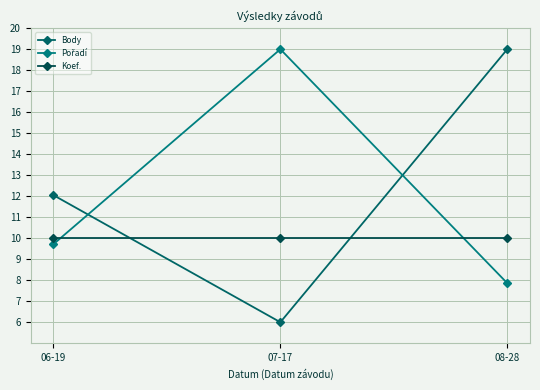

What is the sum of all Pořadí values?

36.6